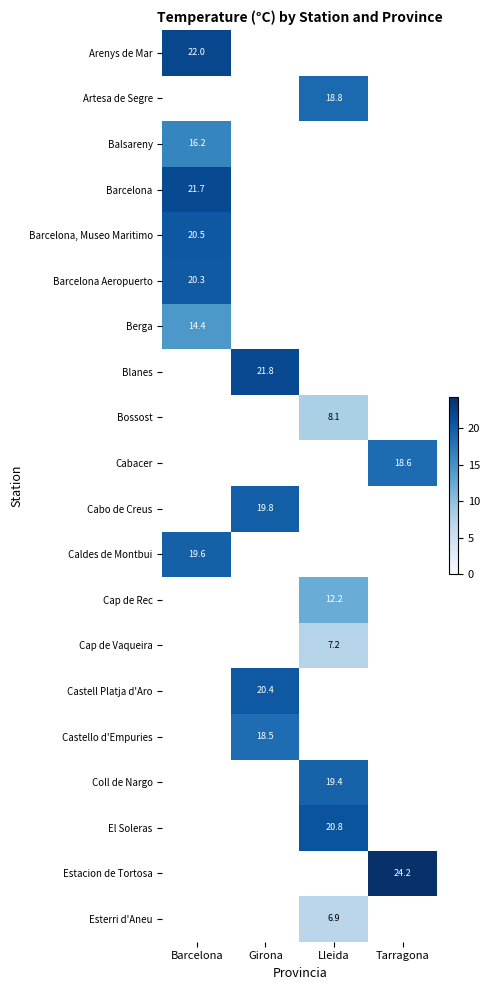

Between Tarragona and Barcelona, which is larger?

Barcelona